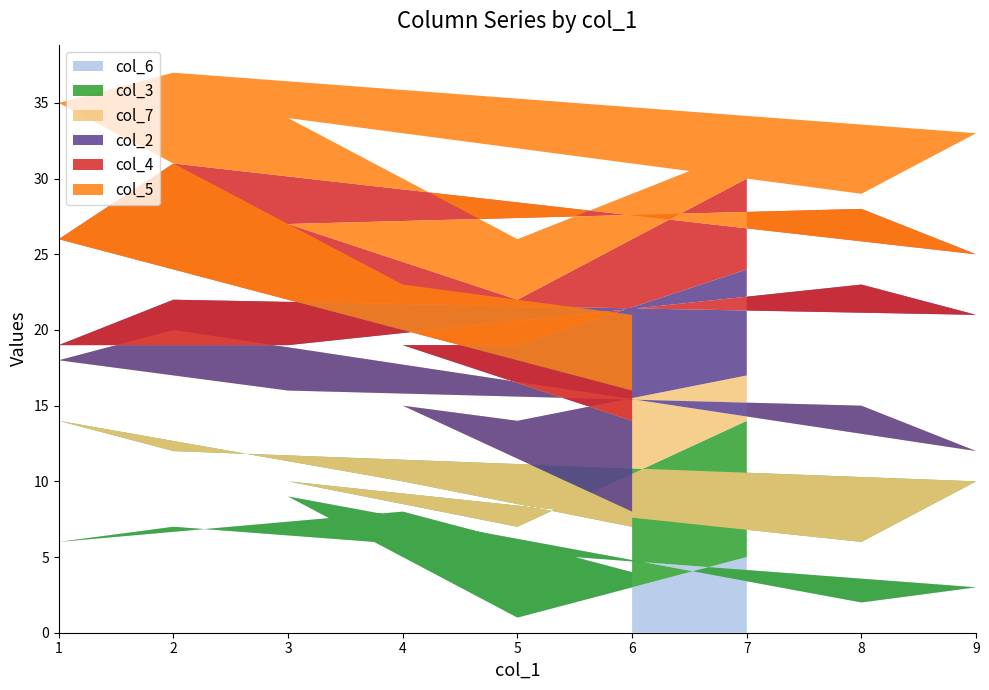

The value of col_6 at 7 is 5. True or false?

True